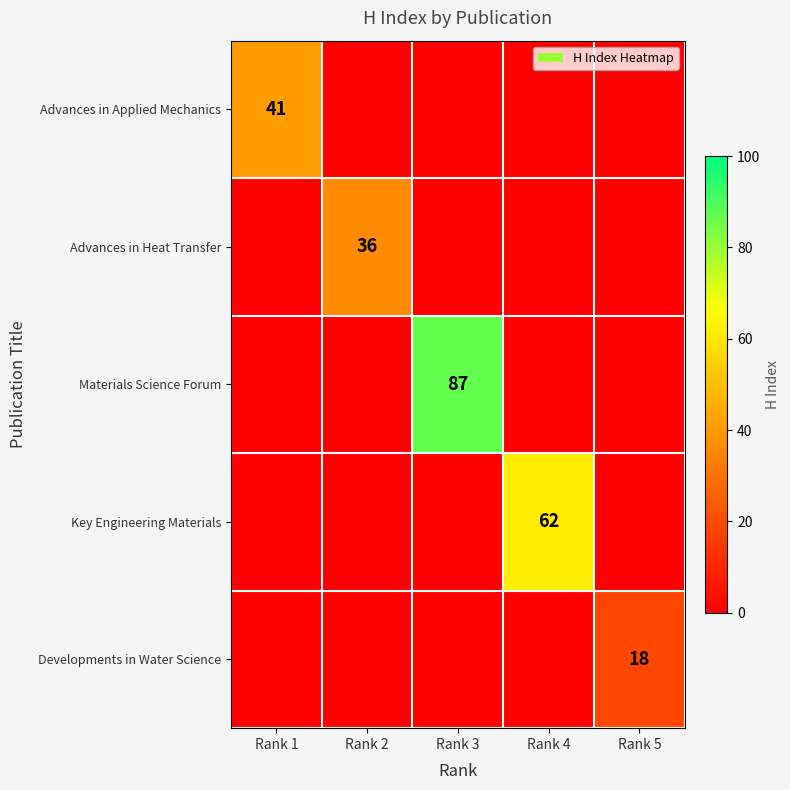

Is it true that Key Engineering Materials equals 27 at Rank 4?

False